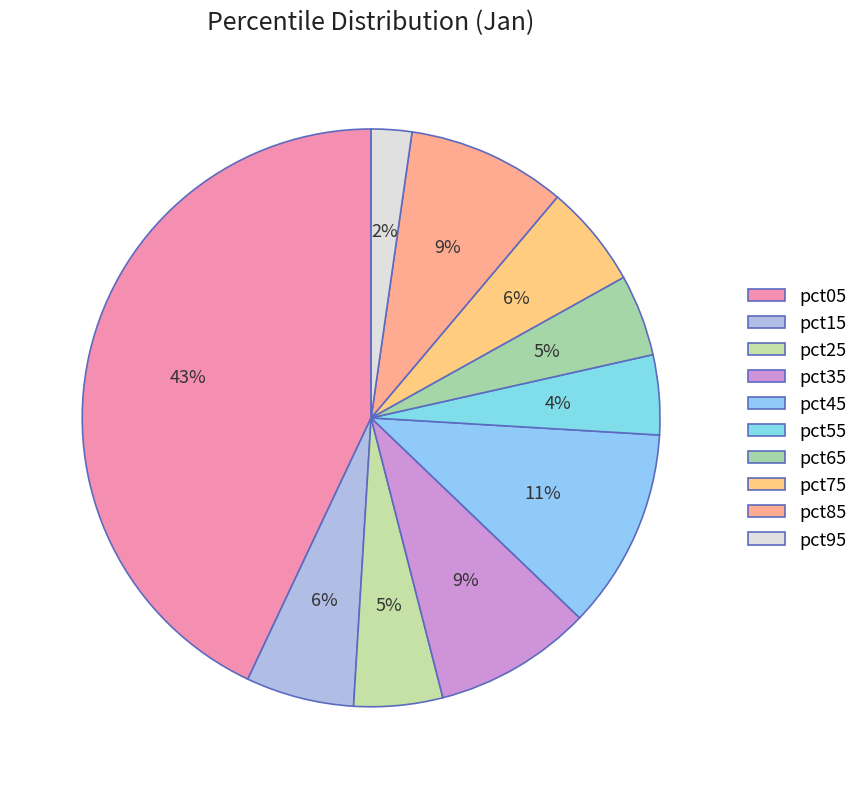

Count the number of slices in the pie.

10